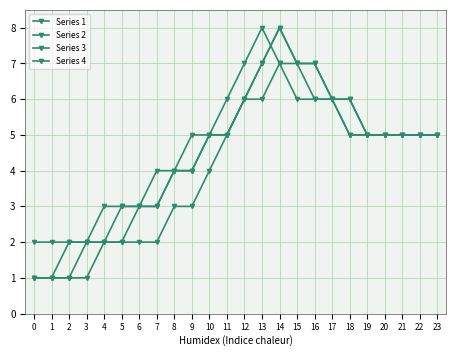

Is this an area chart (filled region under the line)?

No